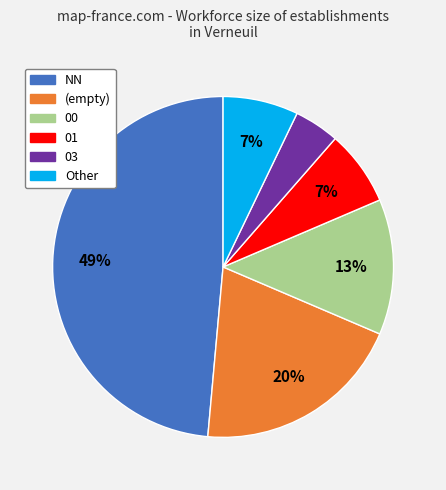

To the nearest percent, what is the average slice percentage?

17%